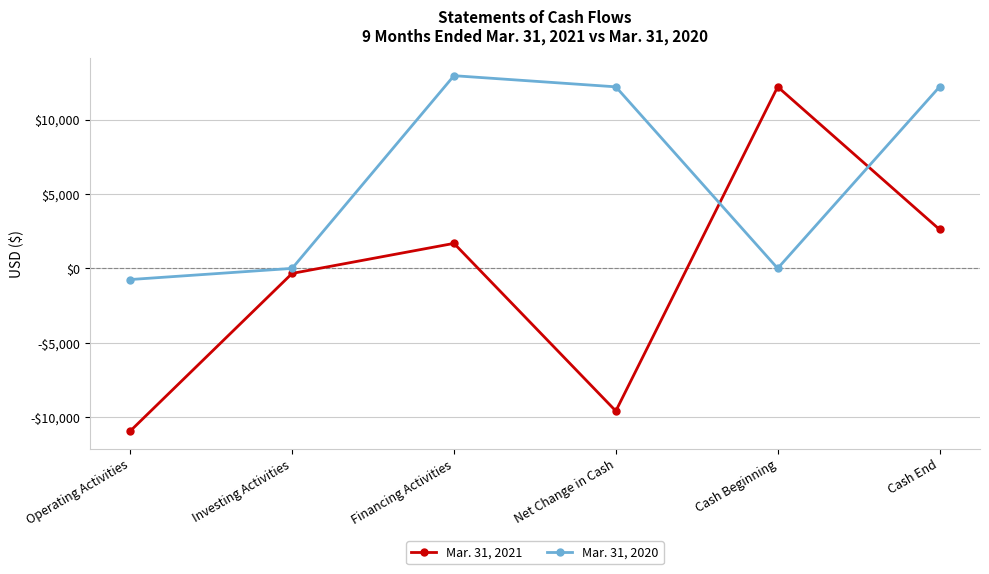

Rank the series by their average value, from lowest to highest.

Mar. 31, 2021, Mar. 31, 2020